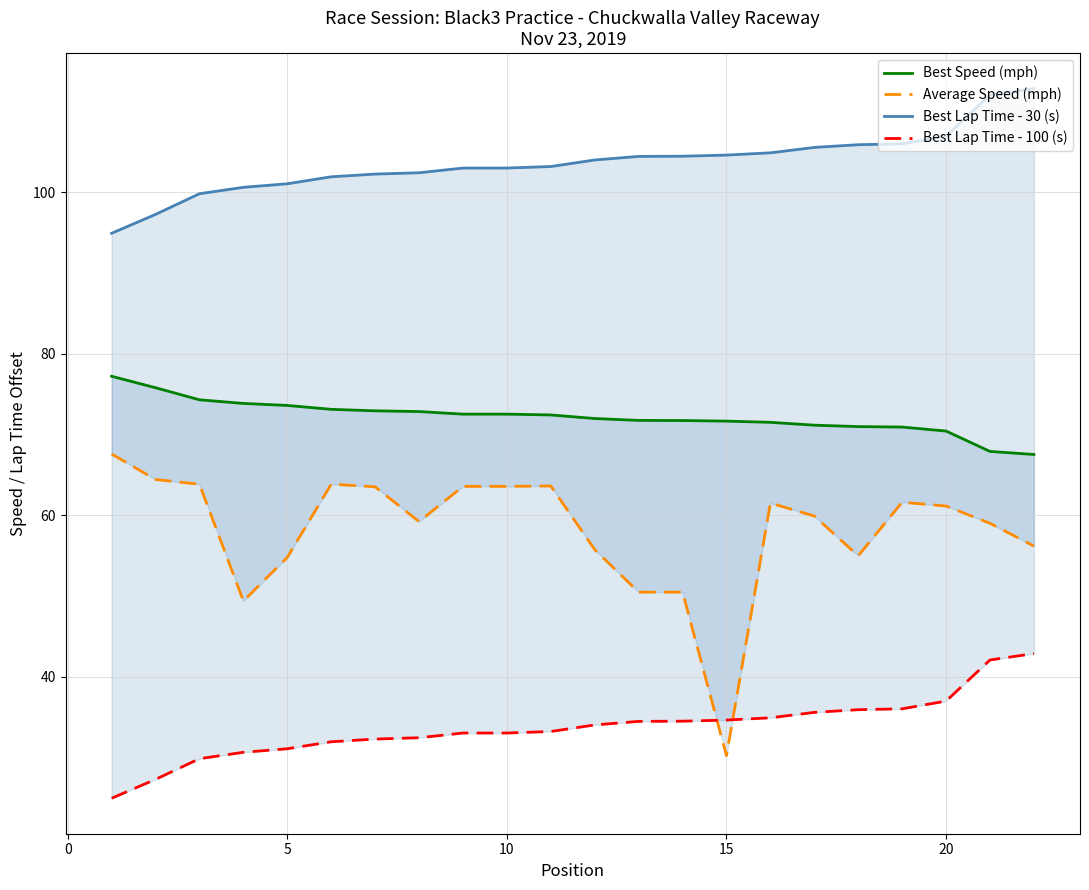

True or false: Best Lap Time - 30 (s) has more than 0 interior local peaks.

False